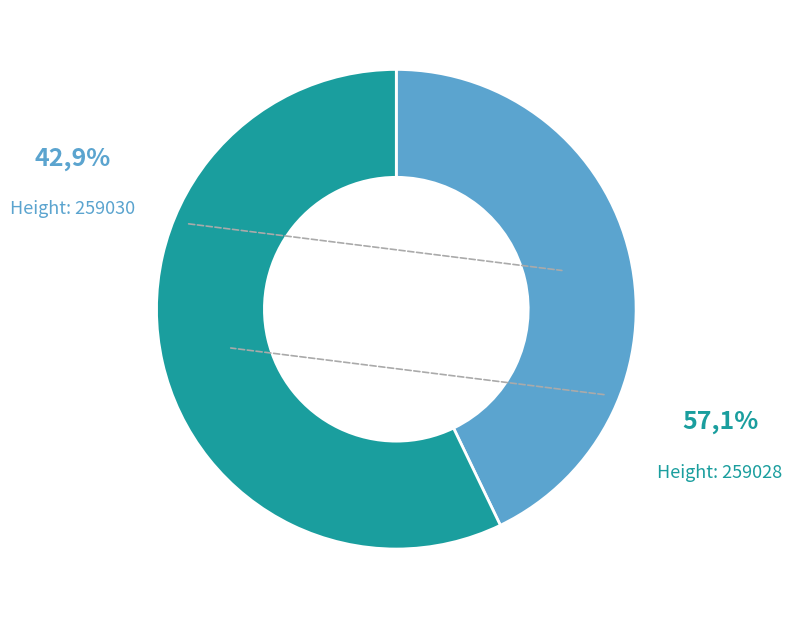

Is there a majority slice in this chart?

Yes